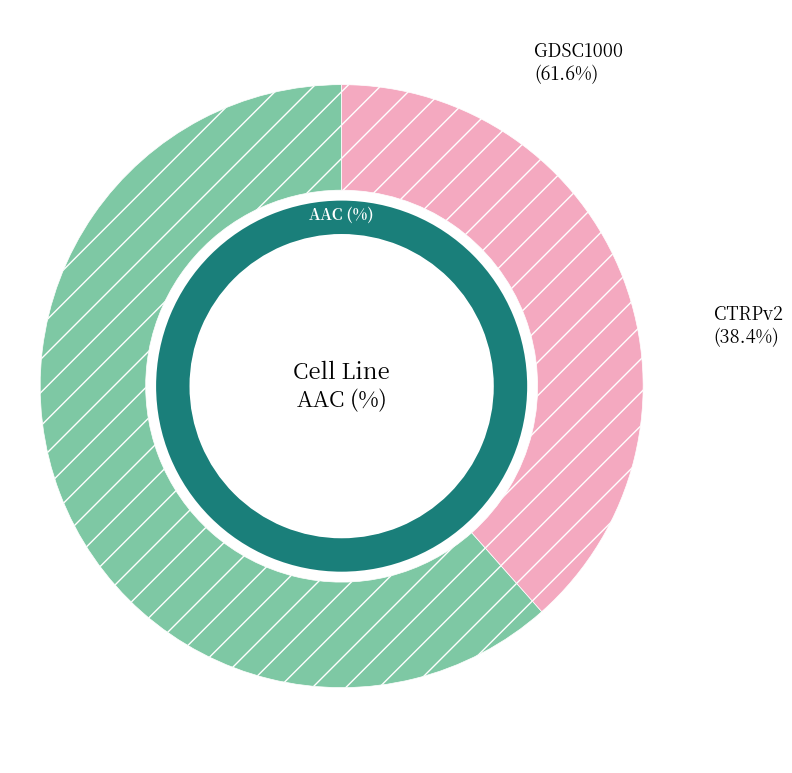

What percentage is NOT represented by CTRPv2?

61.6%